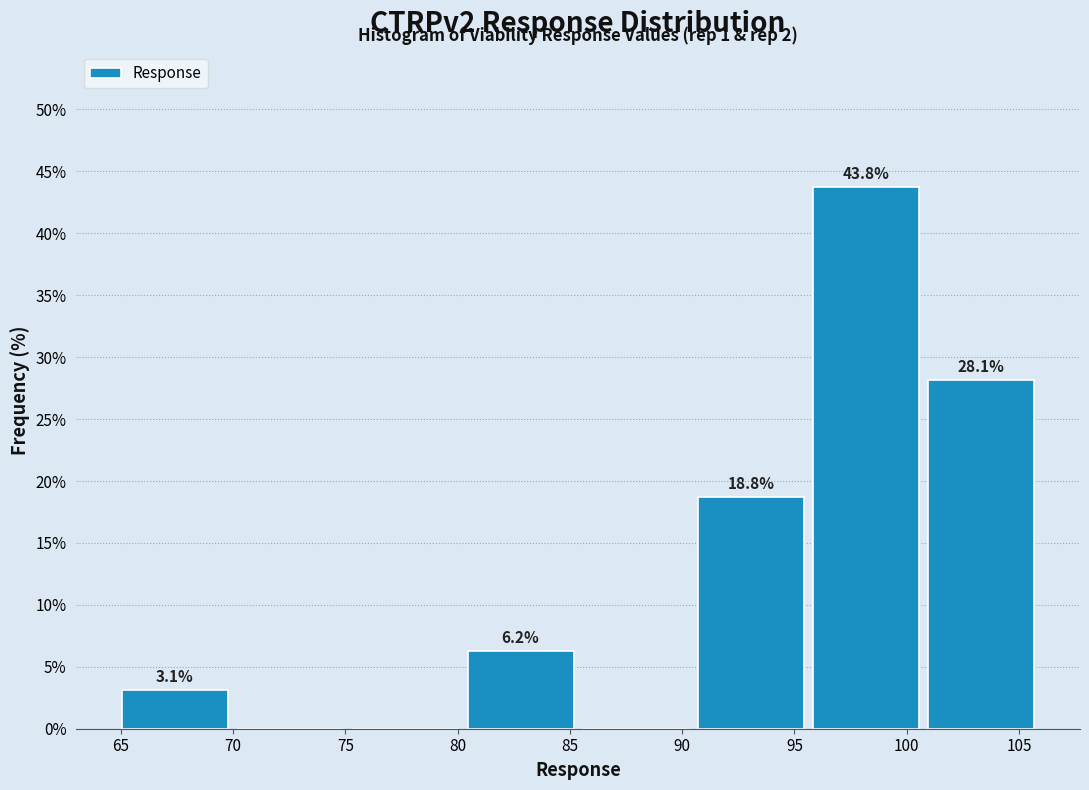

Over which range of the x-axis is the bar tallest?

96.0 to 101.0